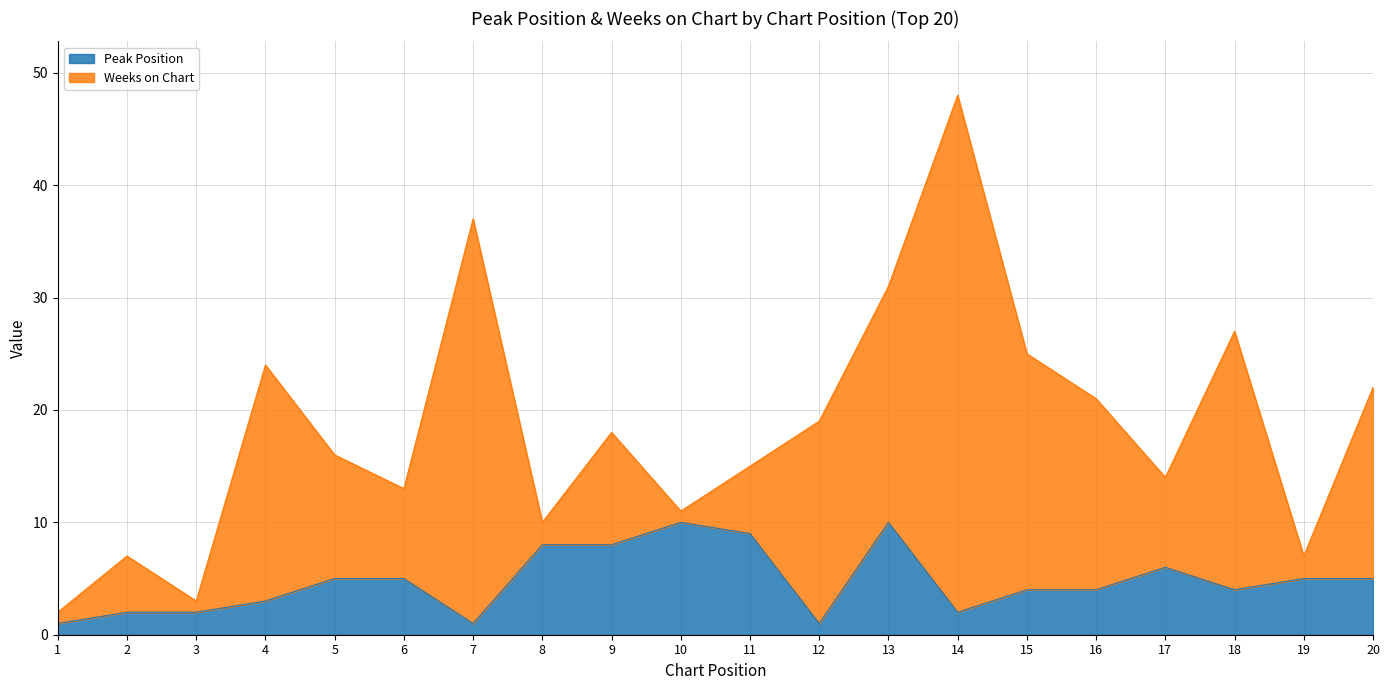

What is the smallest value displayed?

1